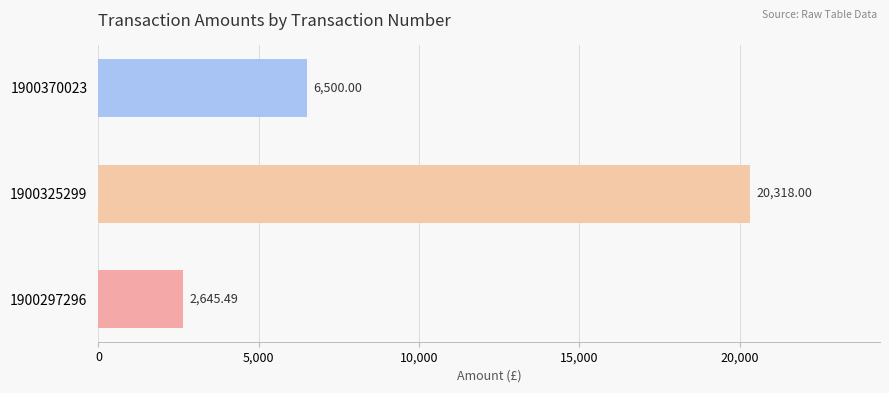

What is the smallest value displayed?

2645.5